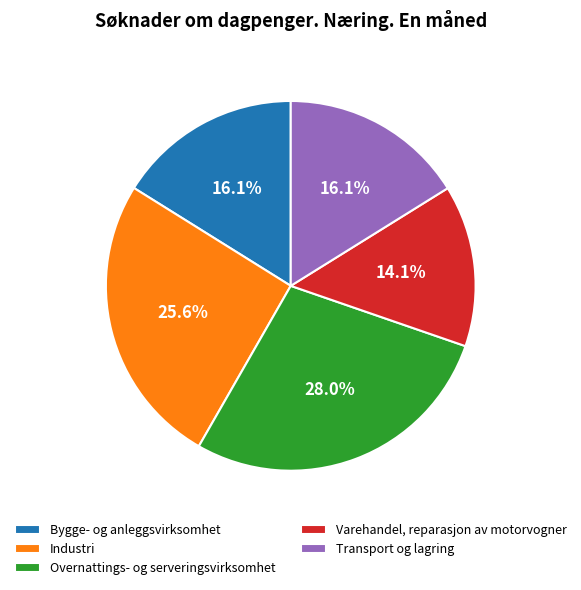

How many slices are in this pie chart?

5